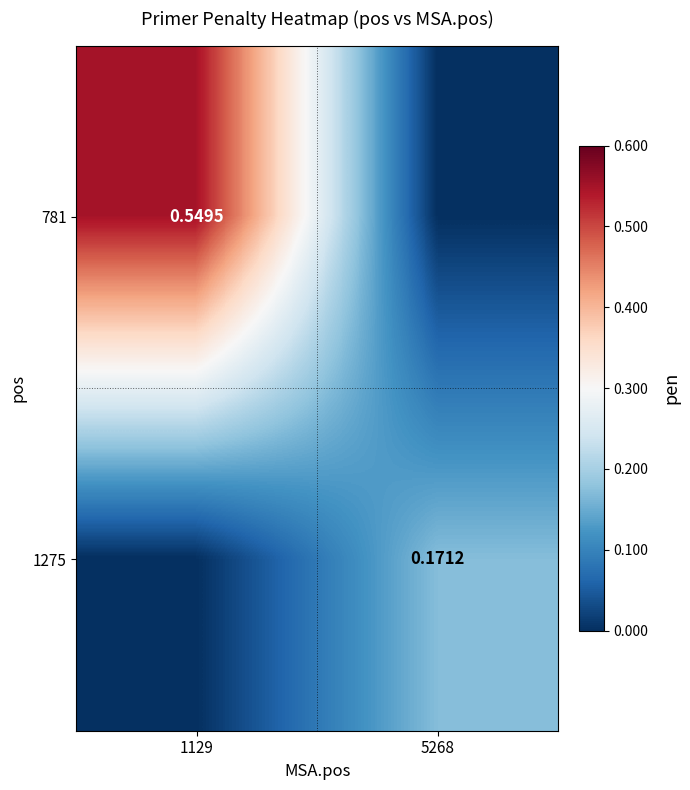

Is the value of 1275 at 5268 greater than the value of 781 at 1129?

No